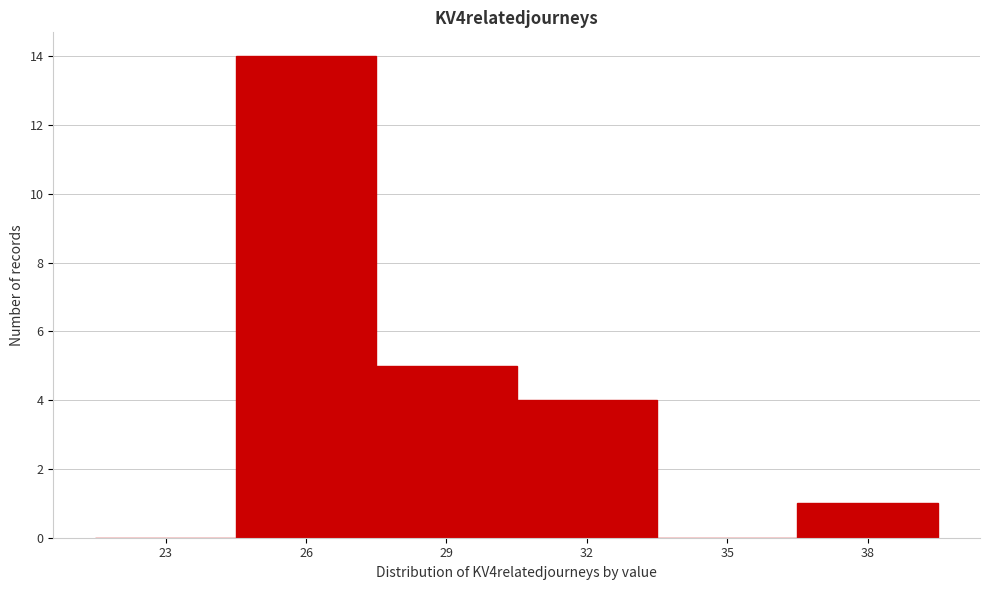

Reading left to right, list all the values displayed in this chart.

23=0	26=14	29=5	32=4	35=0	38=1